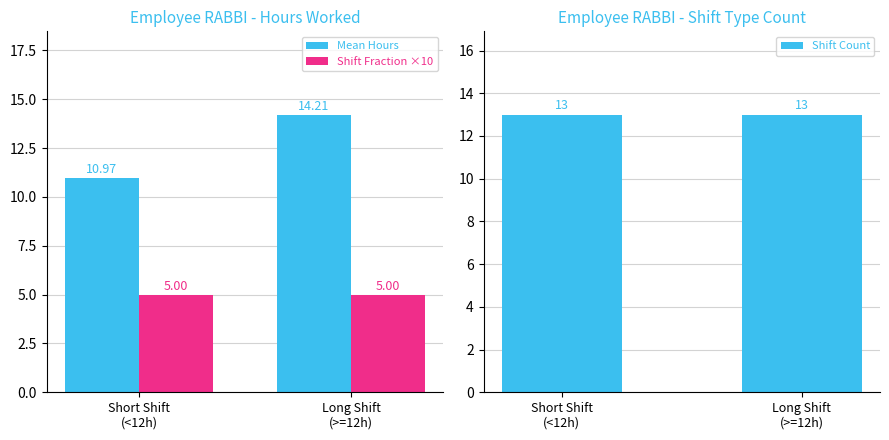

How many groups of bars are there?

2